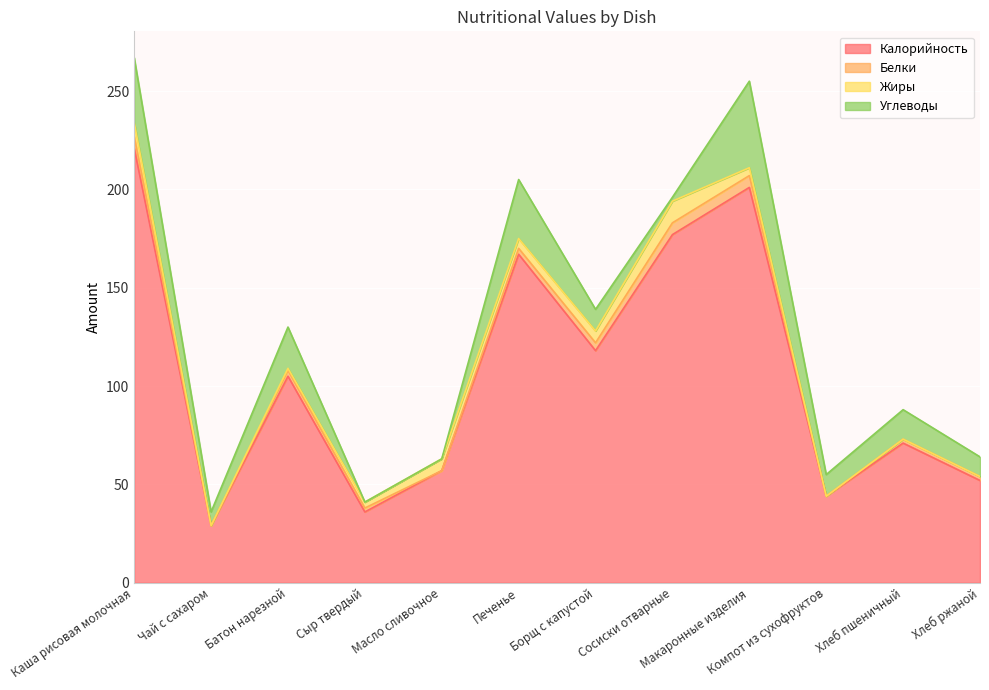

Which series has the largest range (max minus min)?

Калорийность